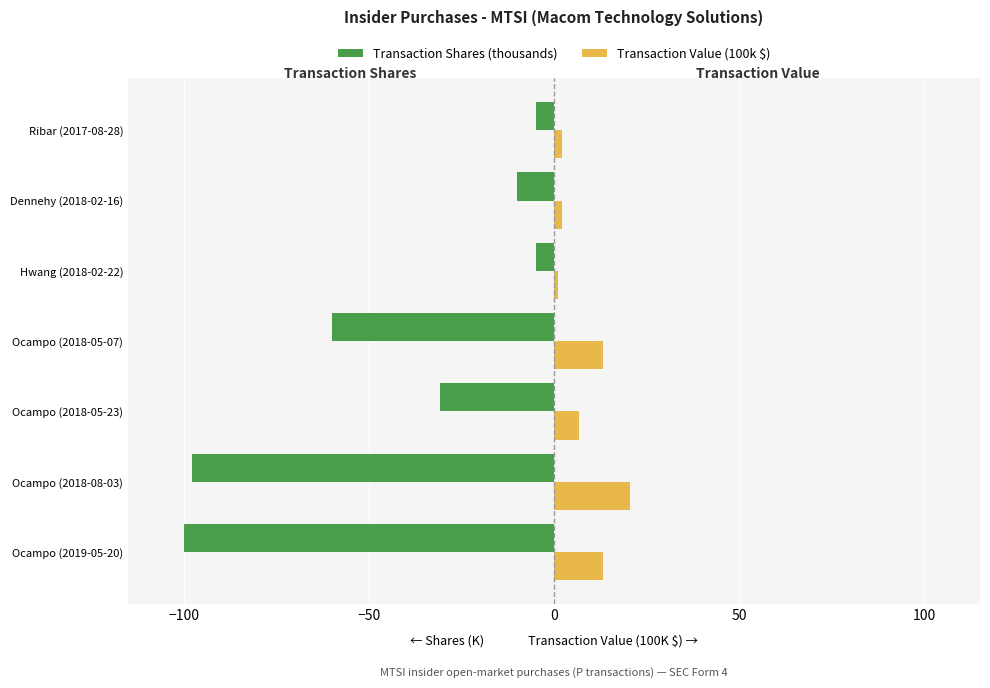

Is it true that Transaction Value (100k $) equals 13.3 at Ocampo (2019-05-20)?

True